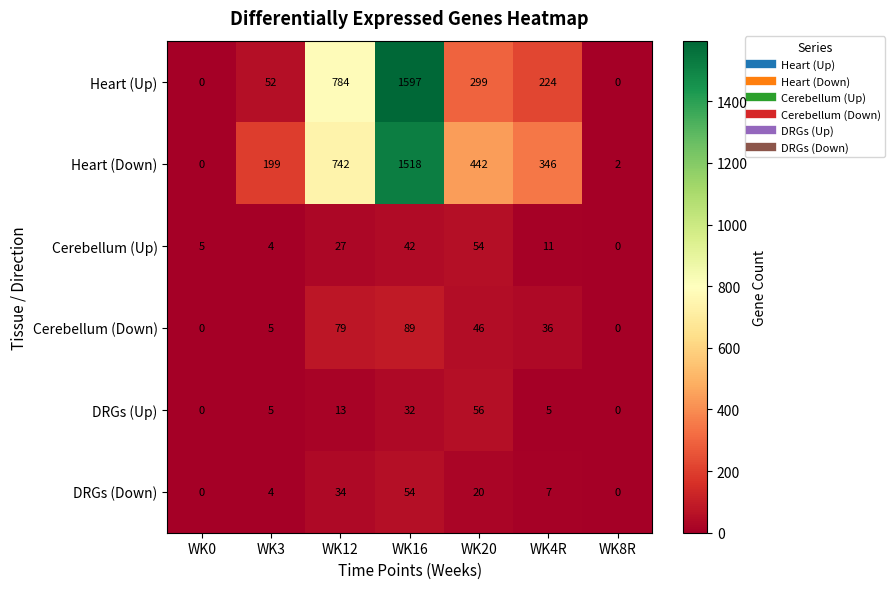

At which label is Heart (Down) closest to 759?

WK12